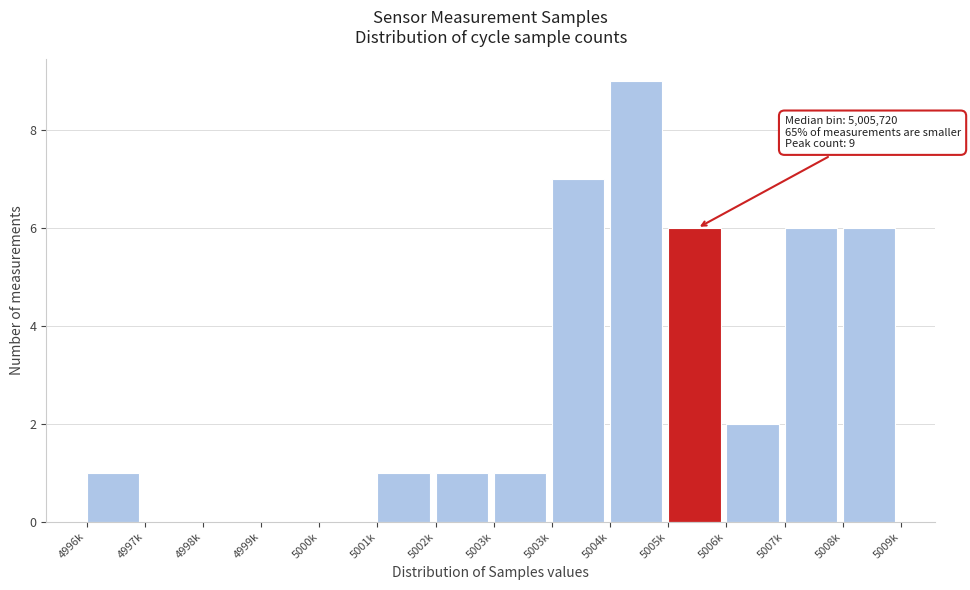

Count the number of categories in the chart.

14